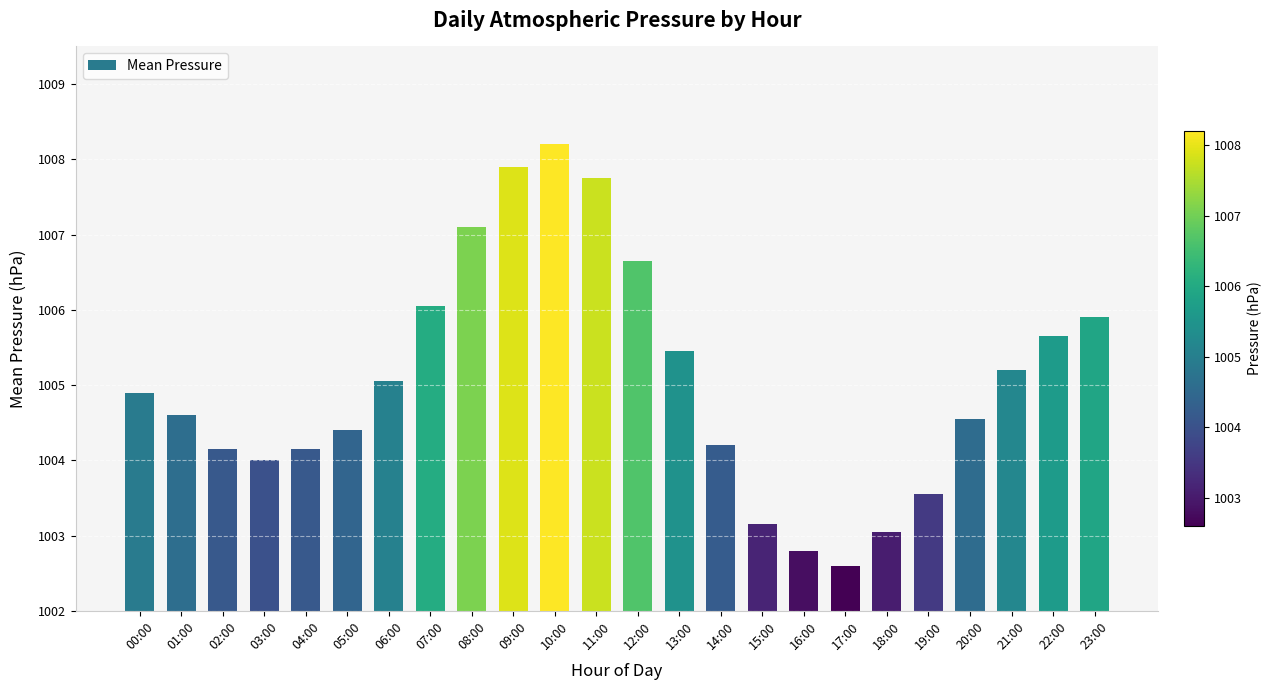

Where does the data first go above 1004?

00:00